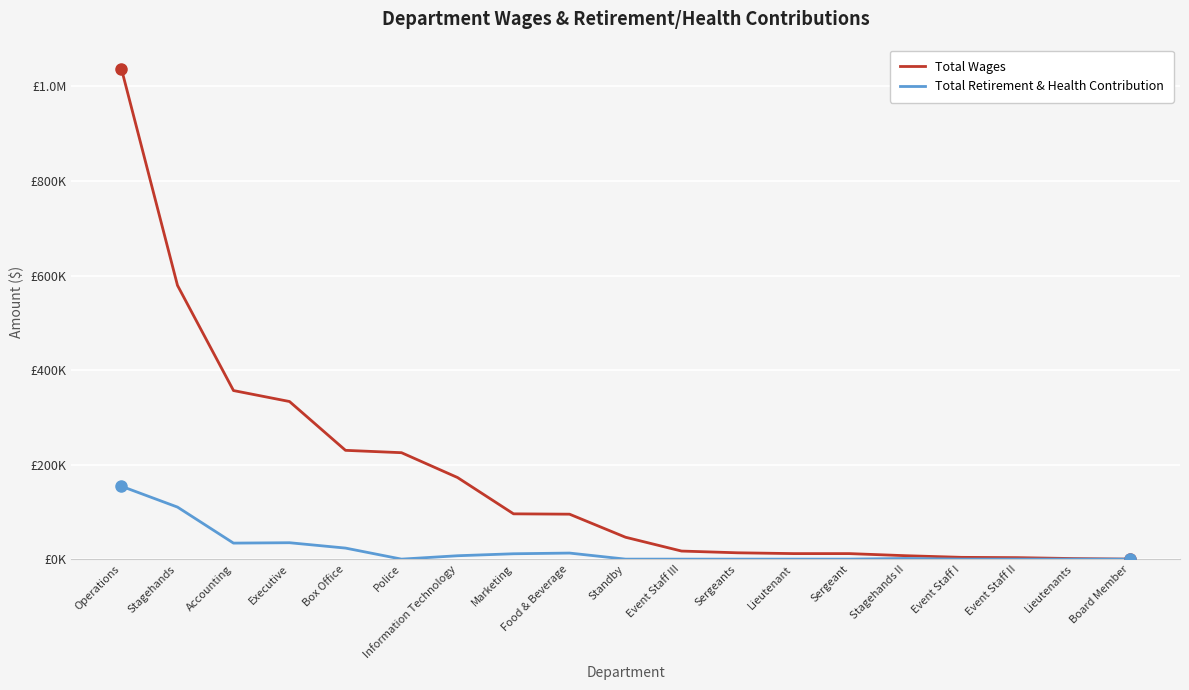

What are all the series names shown in the legend?

Total Wages, Total Retirement & Health Contribution